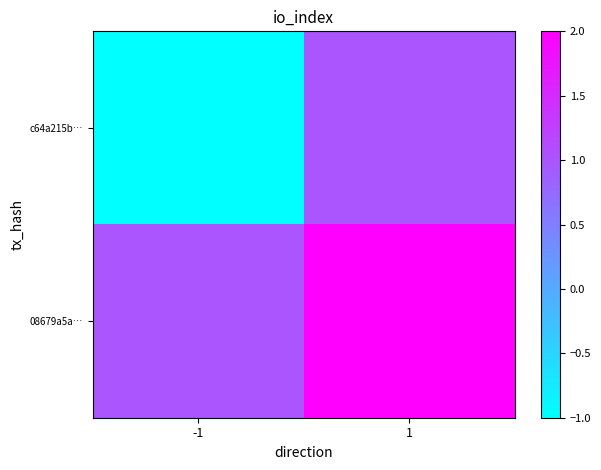

Between -1 and 1, which series saw the biggest shift?

c64a215b…